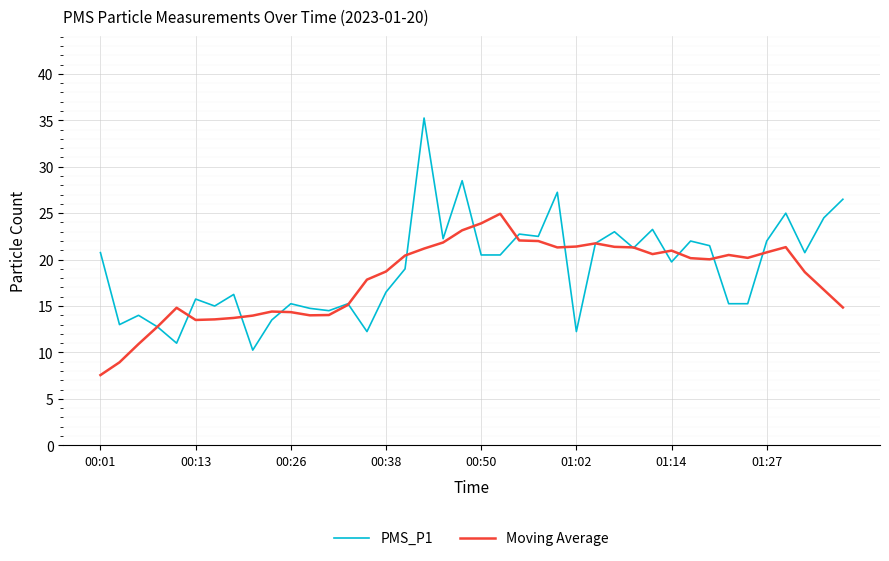

List the series in order of their peak value, lowest first.

Moving Average, PMS_P1